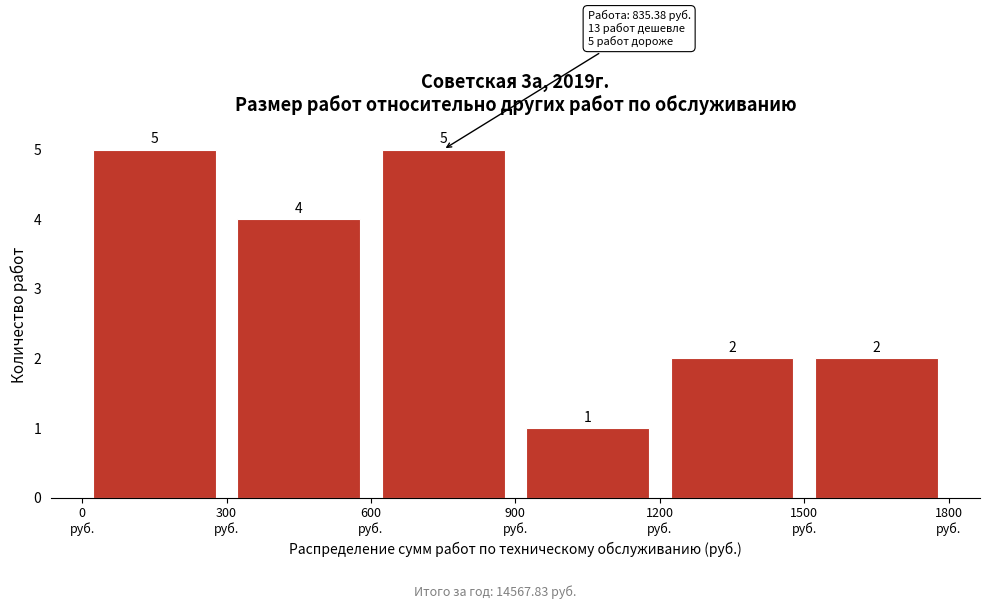

Reading left to right, list every bar in this chart as the range it spans on the x-axis followed by its height.

0 to 300: 5
300 to 600: 4
600 to 900: 5
900 to 1200: 1
1200 to 1500: 2
1500 to 1800: 2